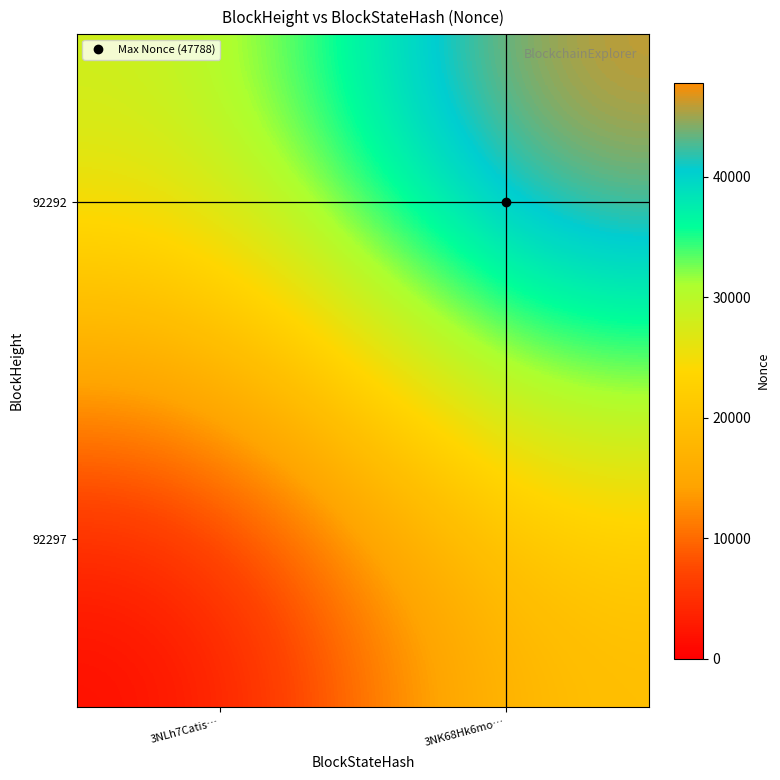

Reading left to right, extract all data points from this chart.

92297: 3NLh7Catis…=0.0	3NK68Hk6mo…=19015.8
92292: 3NLh7Catis…=28524.0	3NK68Hk6mo…=47788.0